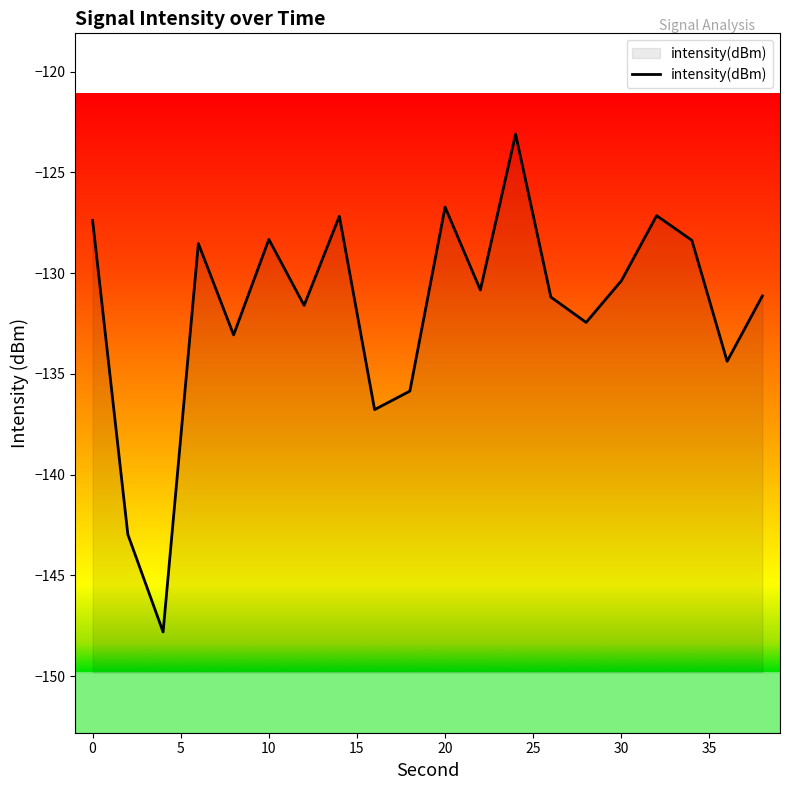

List the labels in order of value, largest first.

24, 20, 32, 14, 0, 10, 34, 6, 30, 22, 38, 26, 12, 28, 8, 36, 18, 16, 2, 4